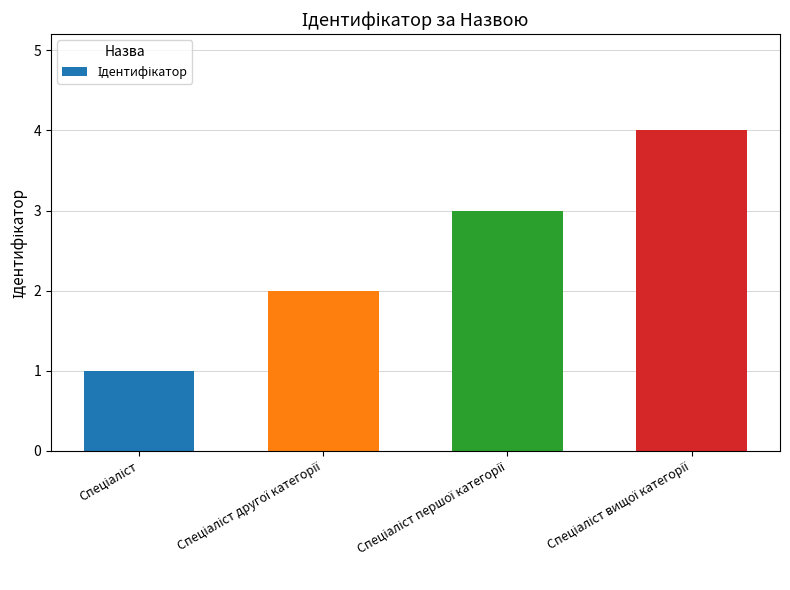

Reading left to right, extract all data points from this chart.

1	2	3	4